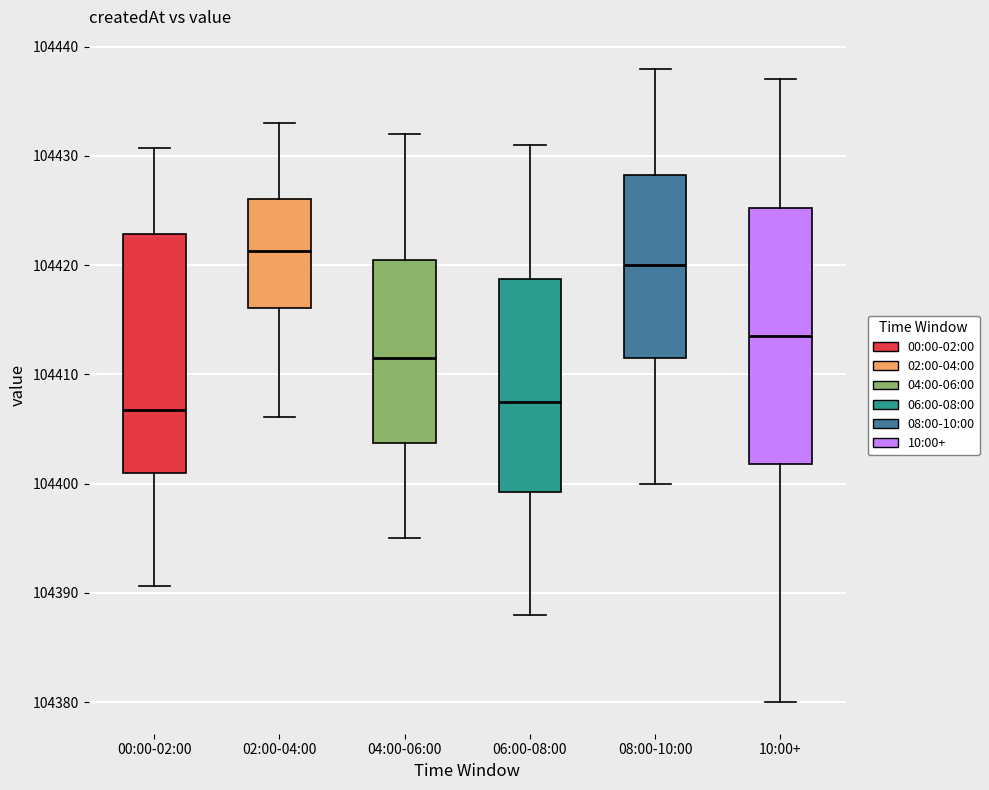

Where is the upper edge of the box for 00:00-02:00 on the y-axis? The values are not printed on the chart, so give them approximately, as read against the axis.

104423